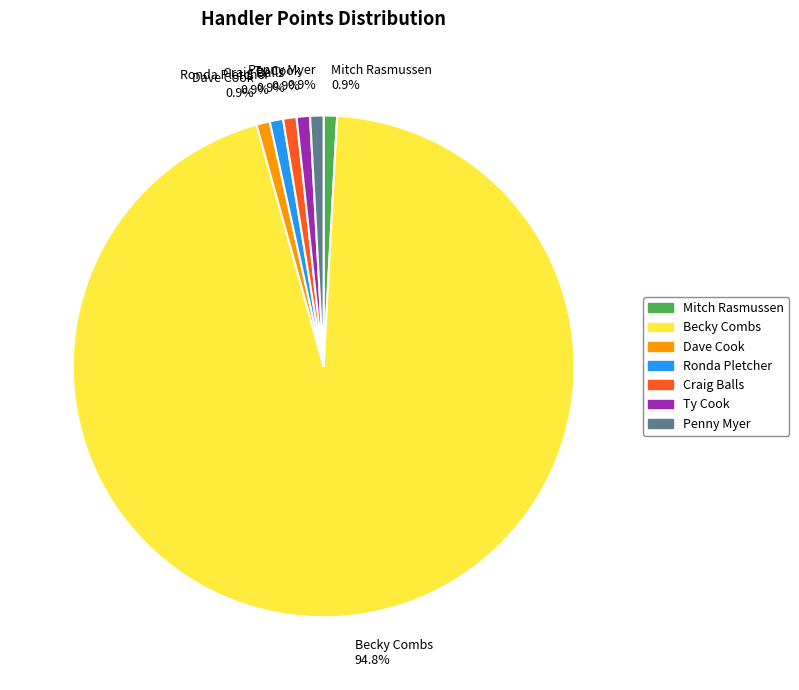

To the nearest percent, what is the average slice percentage?

14%